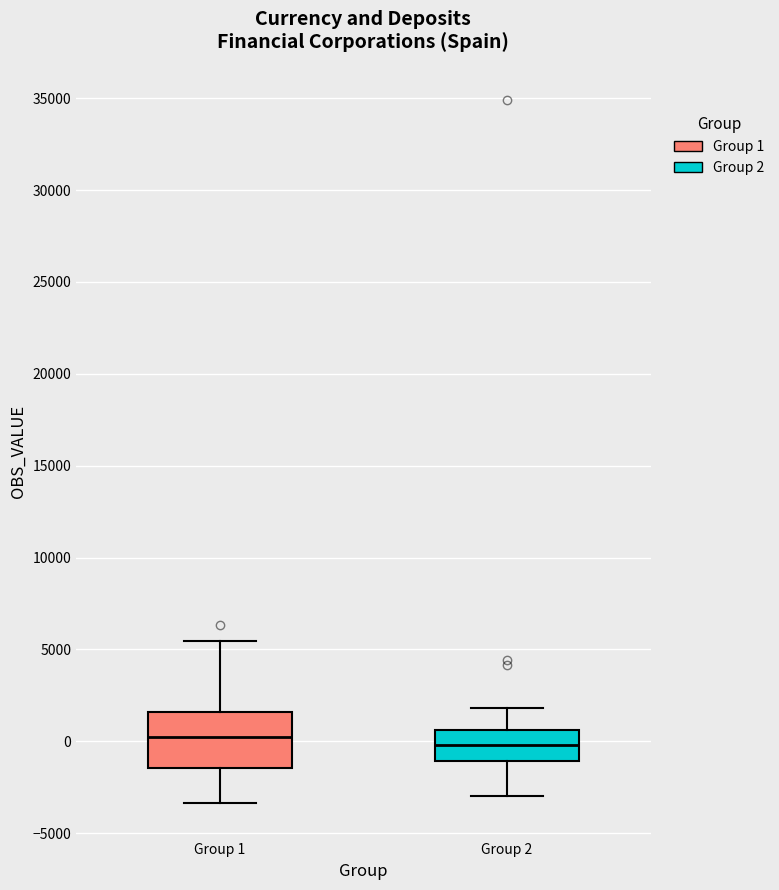

Where does the lower whisker of the box for Group 1 end on the y-axis? The values are not printed on the chart, so give them approximately, as read against the axis.

-3500